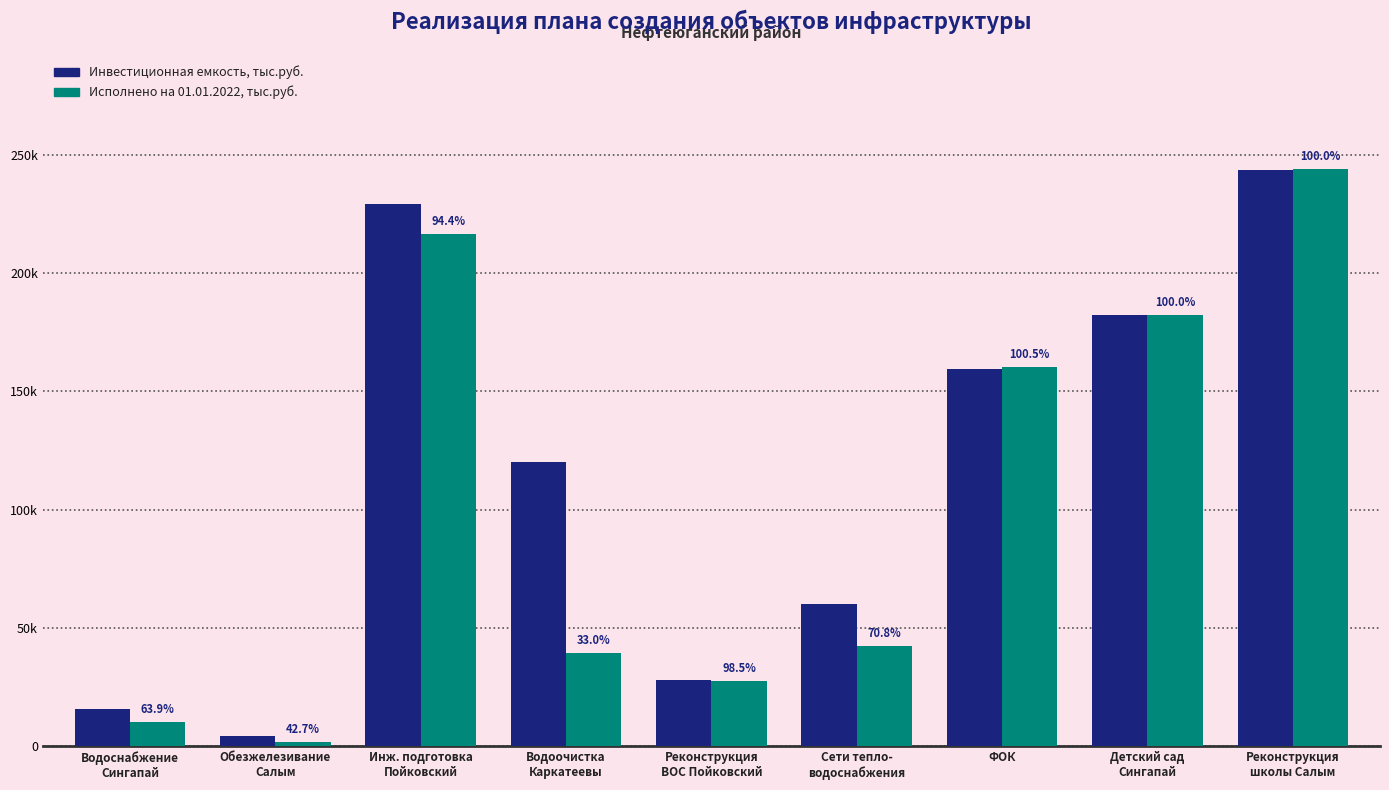

Which series has the largest total across all categories?

Инвестиционная емкость, тыс.руб.